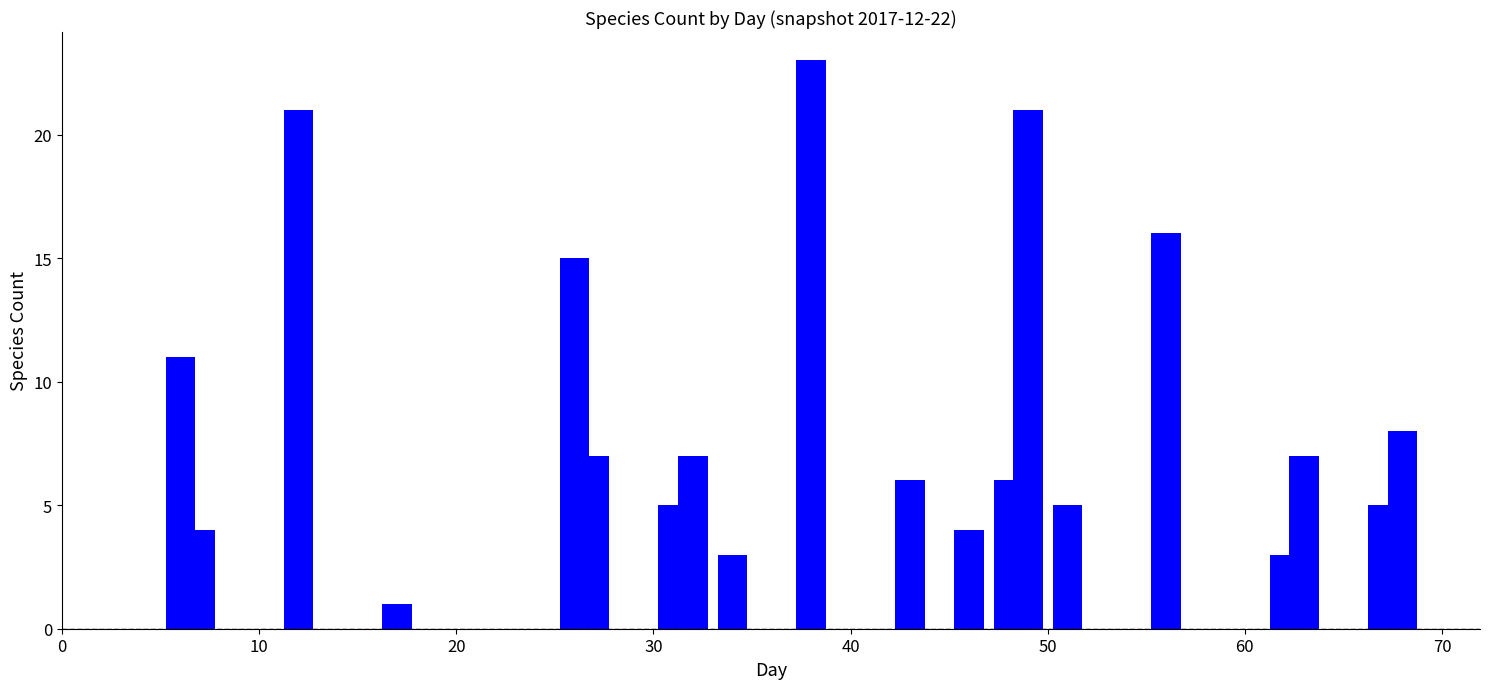

What is the sum of all values?

178